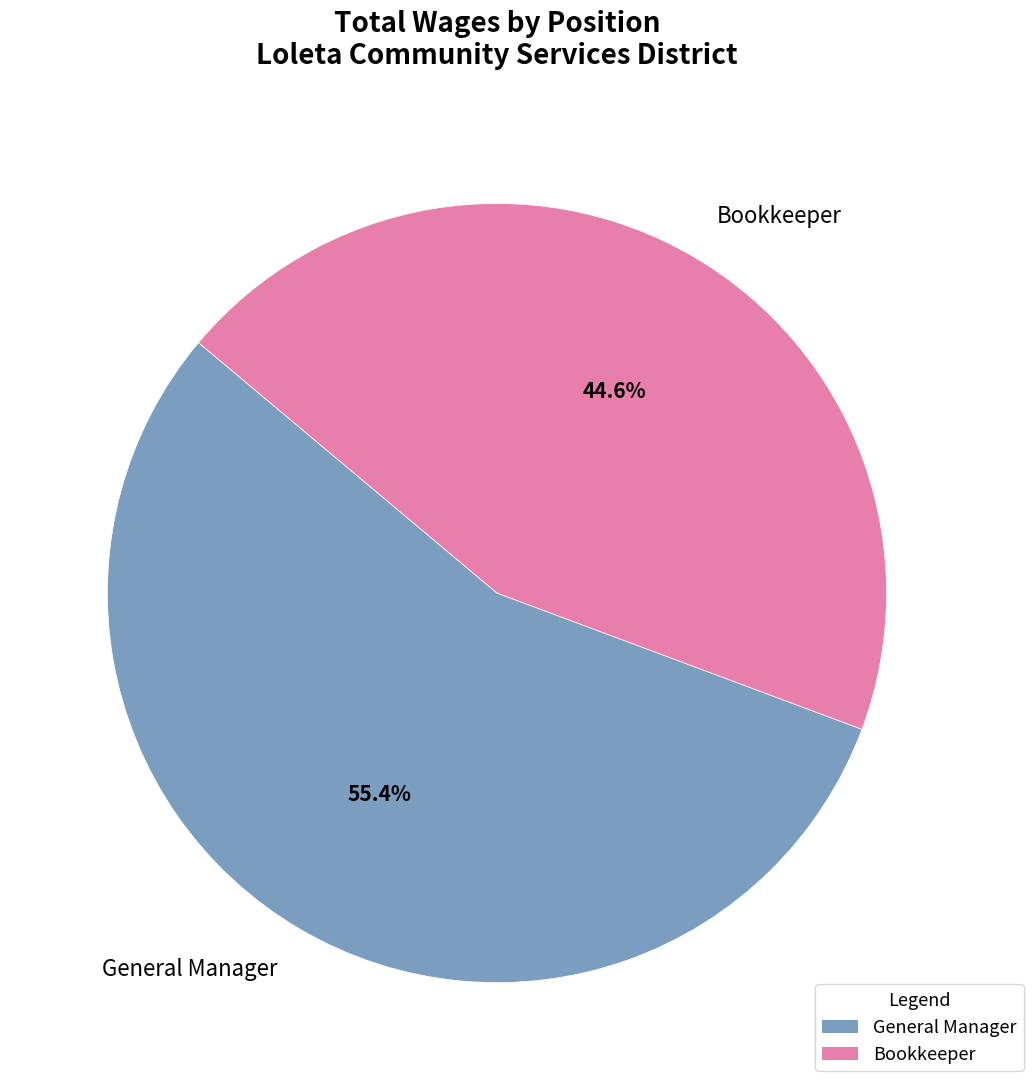

To the nearest percent, what is the difference between the Bookkeeper and General Manager slice percentages?

11%